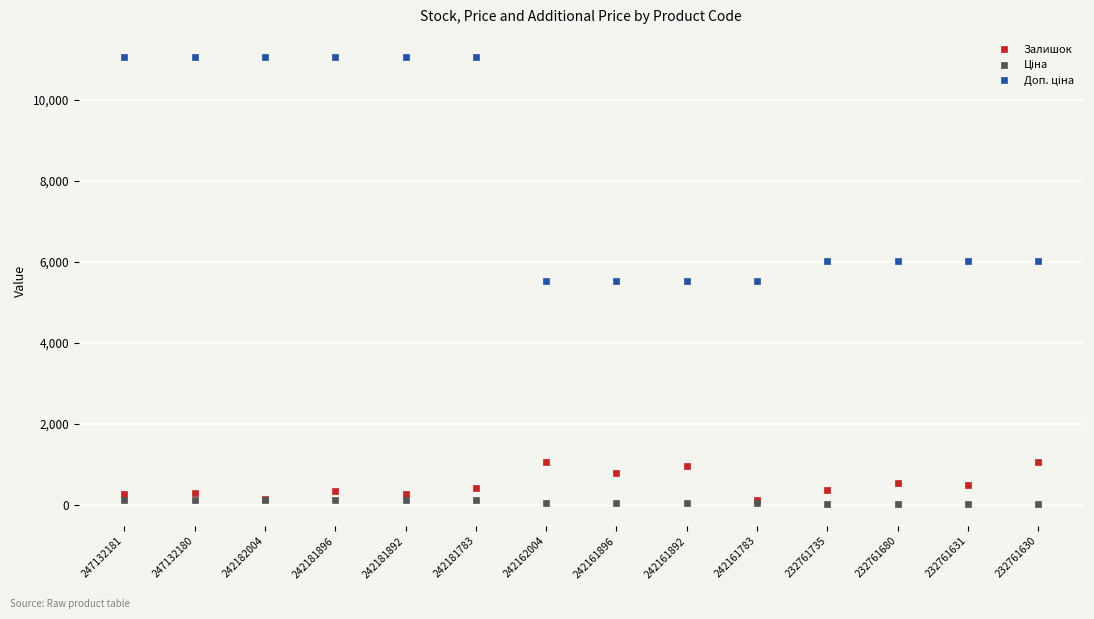

At how many categories does at least one series exceed 5141?

14